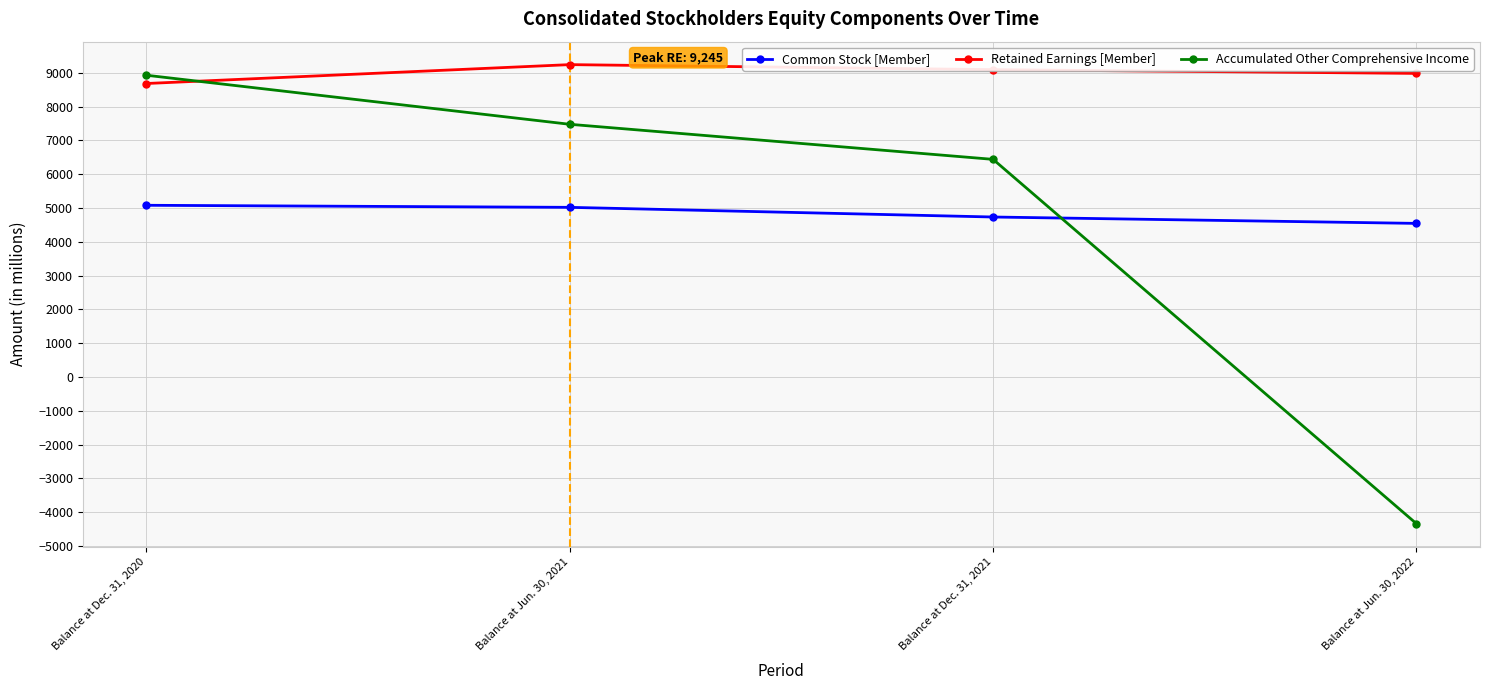

What position from the right is Balance at Jun. 30, 2021?

3